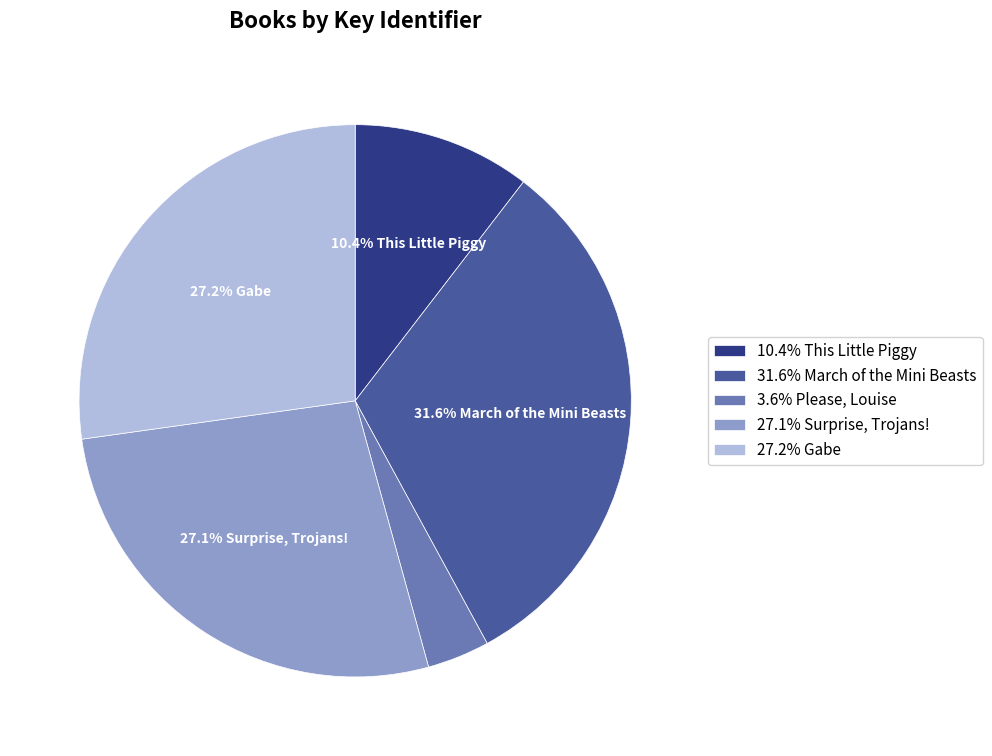

Approximately how many times larger is the value at 10.4% This Little Piggy compared to 31.6% March of the Mini Beasts?

0.3